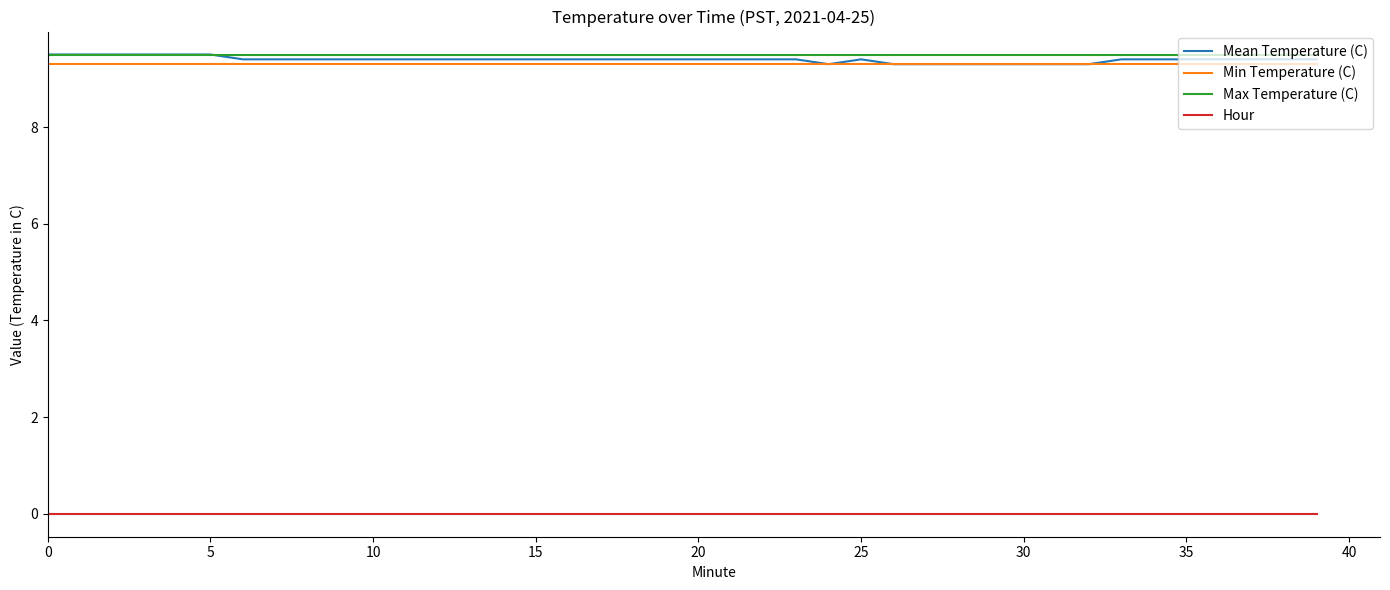

What is the maximum value for Max Temperature (C)?

9.5